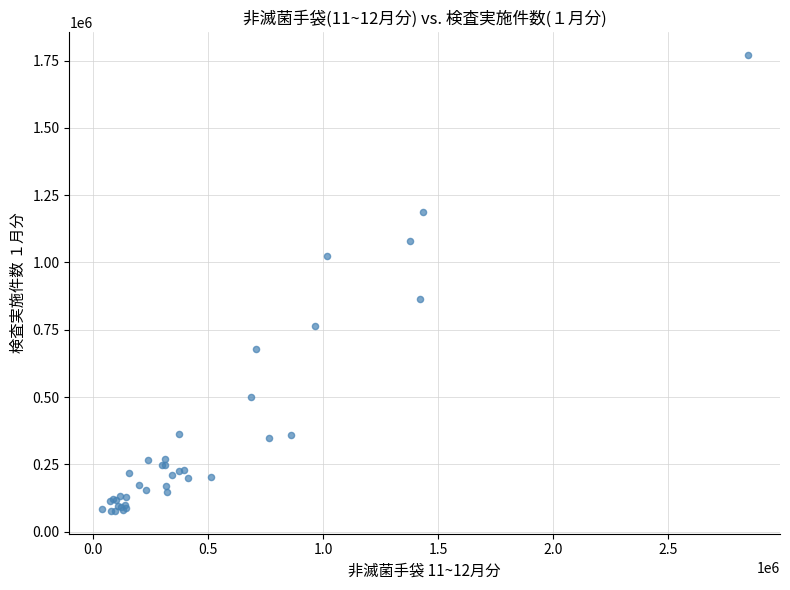

What Y value in the scatter plot is closest to 924586?

863305